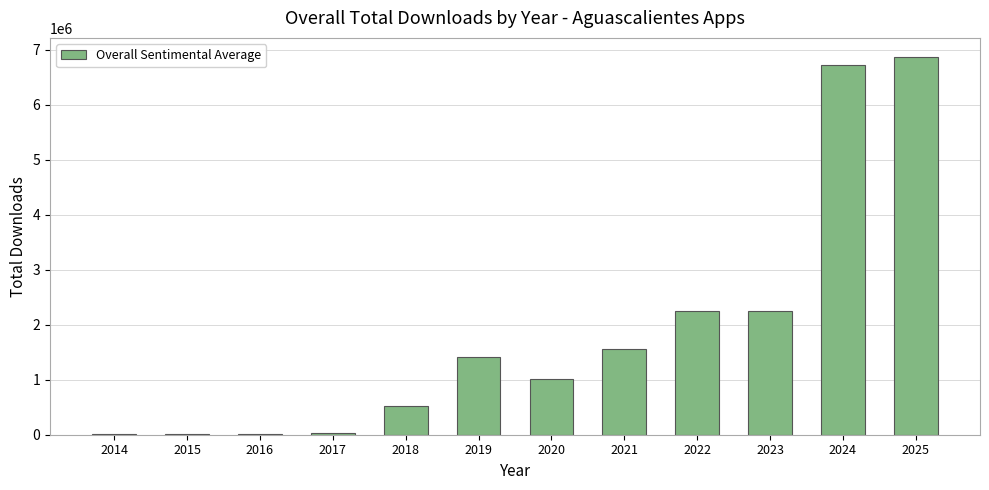

Is it true that the value at 2022 is 2944151?

False